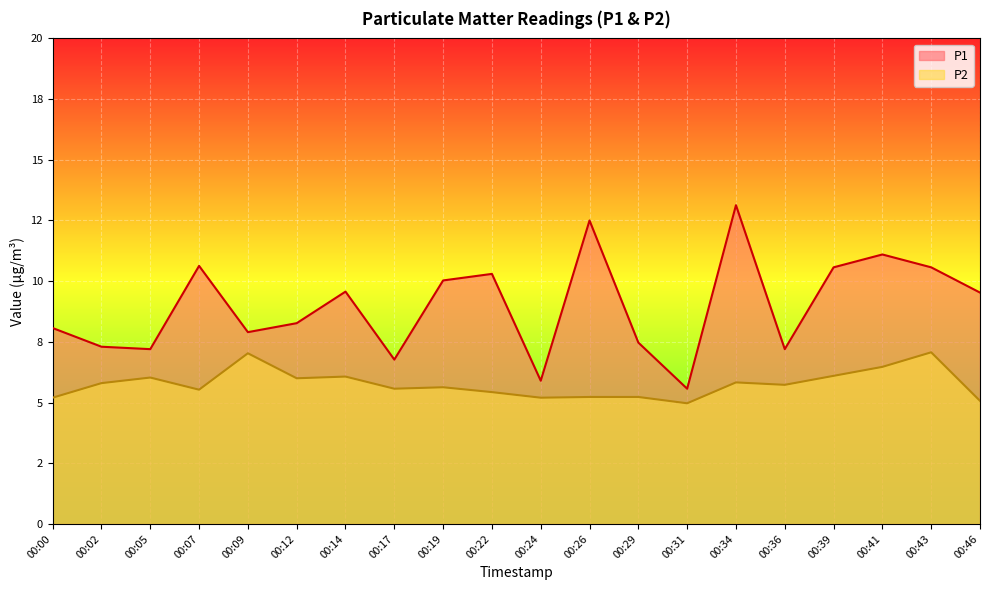

Between 00:22 and 00:41, which series saw the biggest shift?

P2